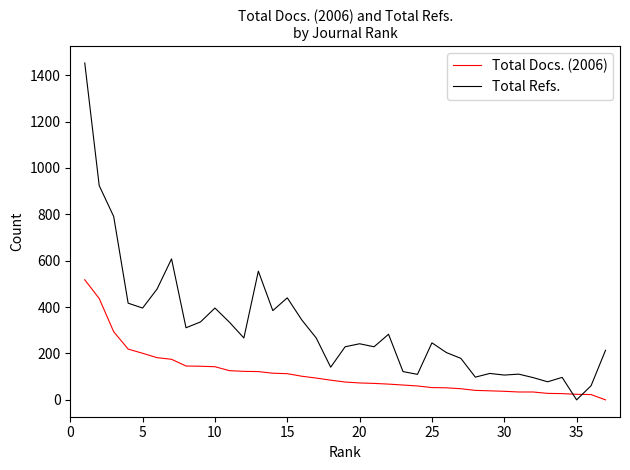

Which series has the largest total across all categories?

Total Refs.